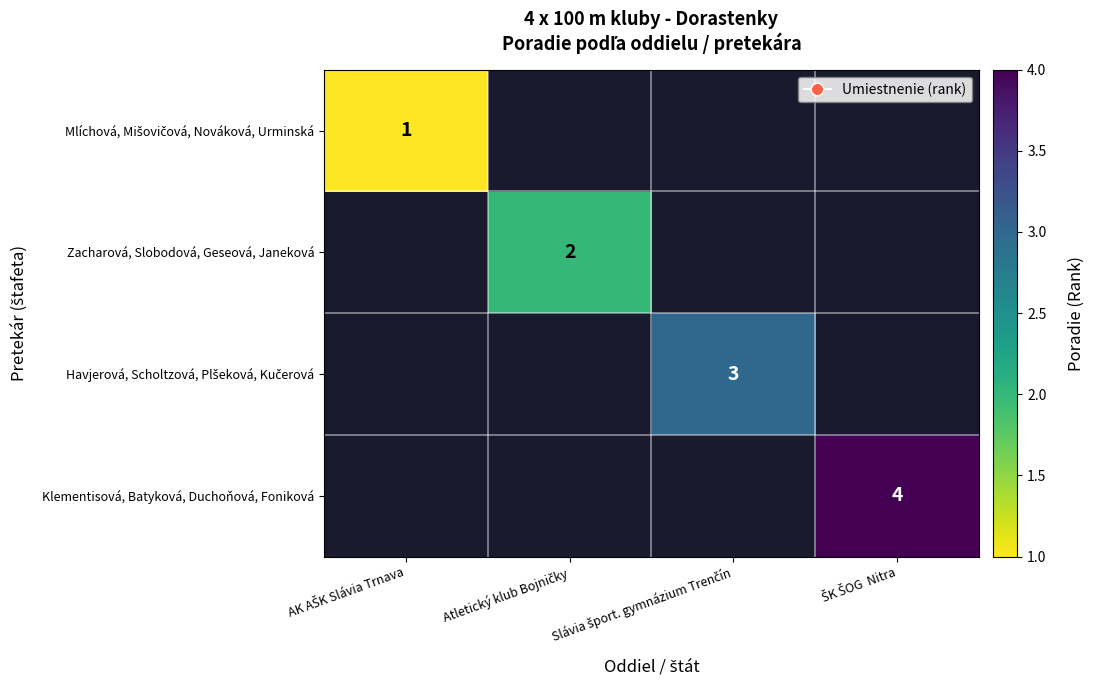

Is the value of Mlíchová, Mišovičová, Nováková, Urminská at AK AŠK Slávia Trnava greater than the value of Havjerová, Scholtzová, Plšeková, Kučerová at Slávia šport. gymnázium Trenčín?

No